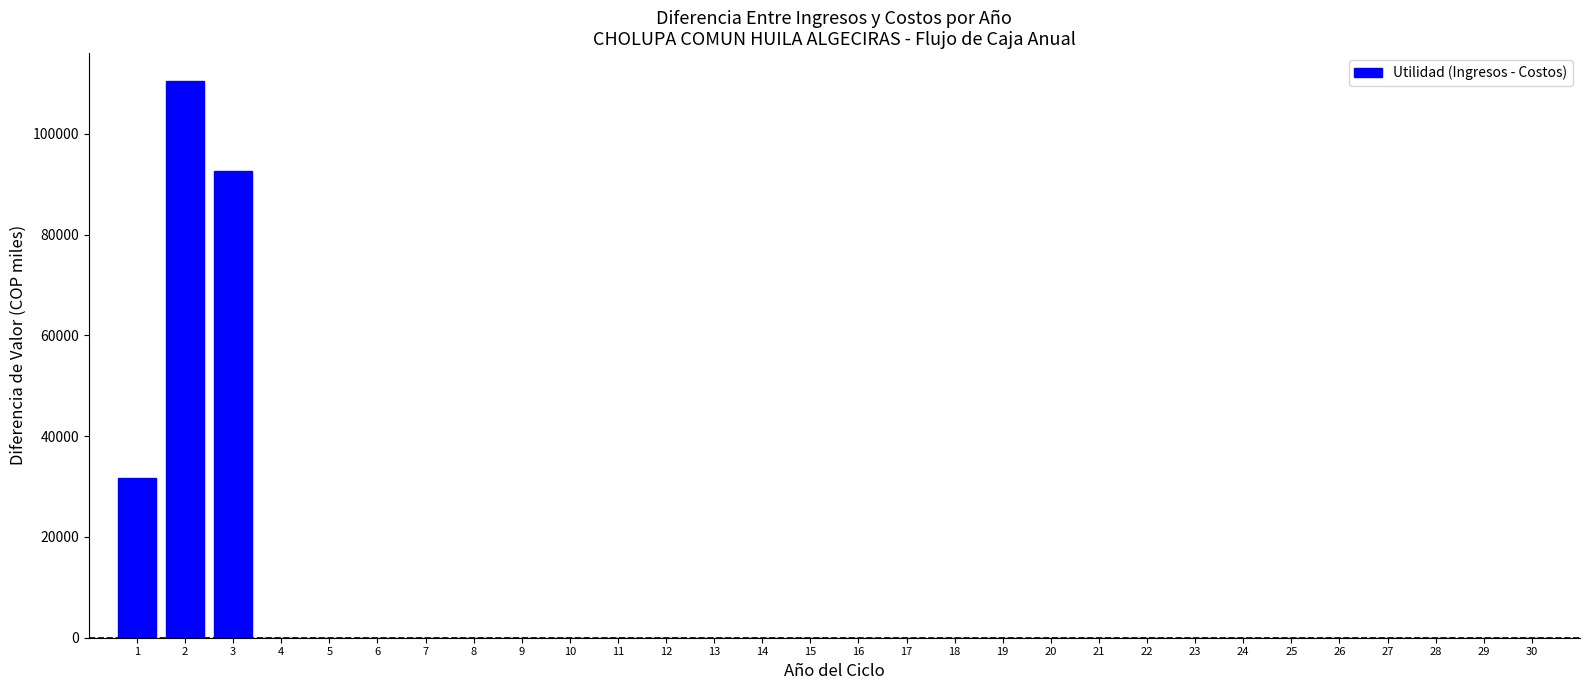

Reading left to right, what are all the values shown in this chart?

1=31645.4	2=110476.8	3=92573.0	4=0.0	5=0.0	6=0.0	7=0.0	8=0.0	9=0.0	10=0.0	11=0.0	12=0.0	13=0.0	14=0.0	15=0.0	16=0.0	17=0.0	18=0.0	19=0.0	20=0.0	21=0.0	22=0.0	23=0.0	24=0.0	25=0.0	26=0.0	27=0.0	28=0.0	29=0.0	30=0.0